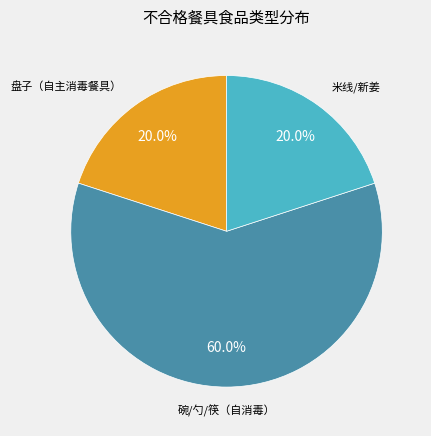

Does any single category account for the majority?

Yes